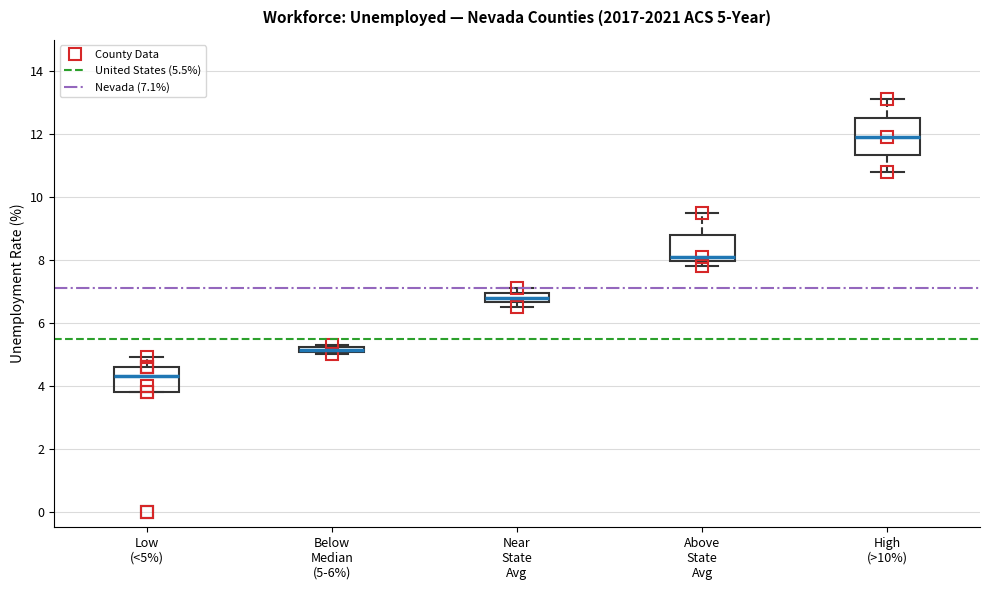

Which box is the tallest, from its lower edge to its upper edge?

High (>10%)